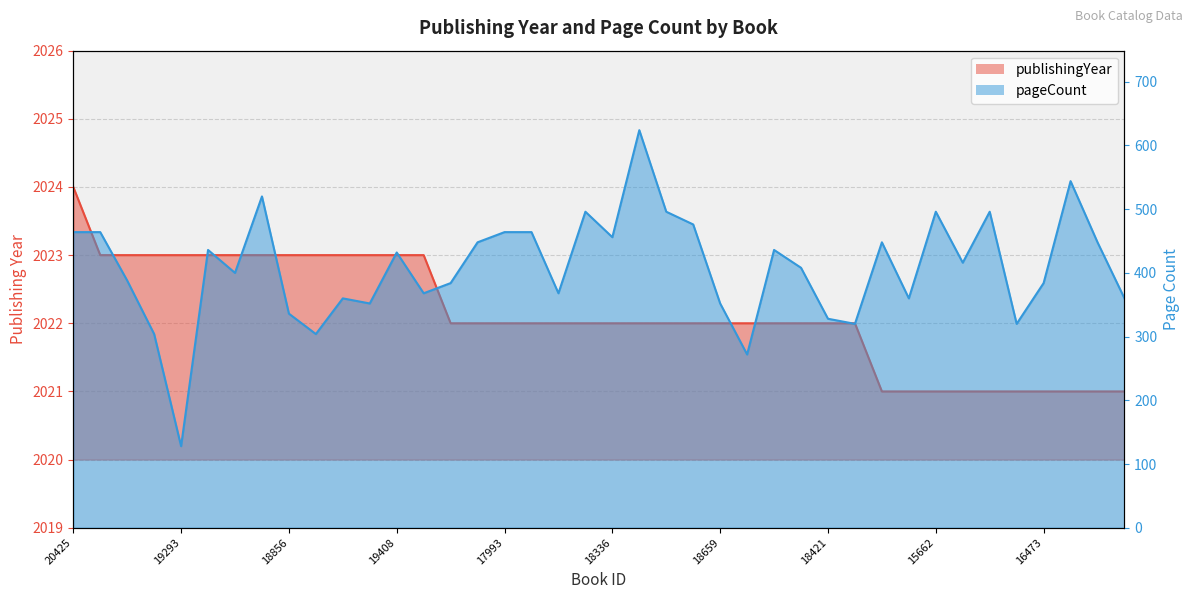

How many interior local valleys does the pageCount series have?

12